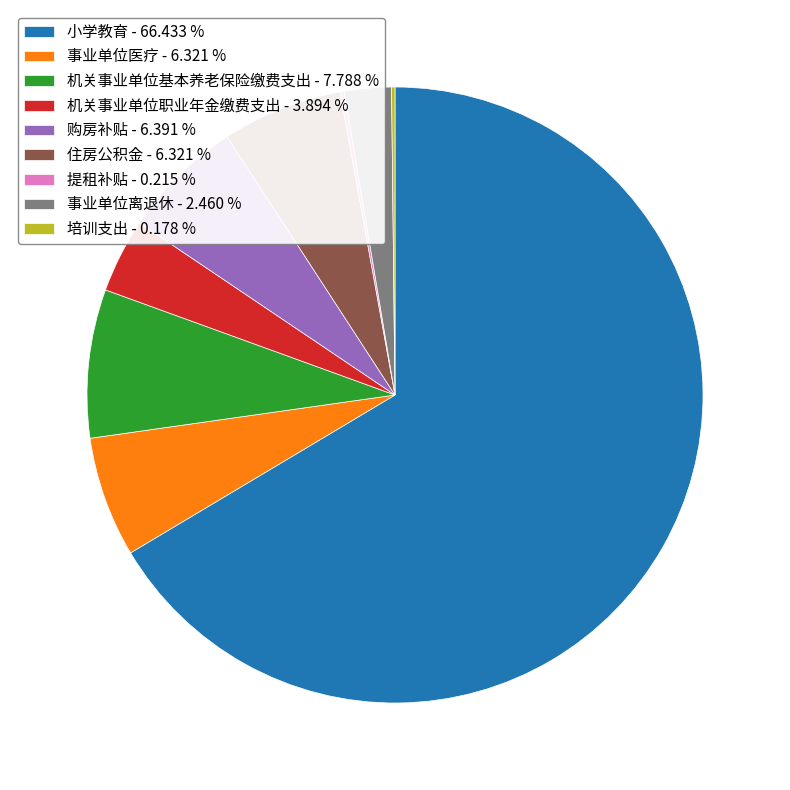

Do 事业单位医疗 - 6.321 % and 机关事业单位基本养老保险缴费支出 - 7.788 % together represent more than half of the pie?

No